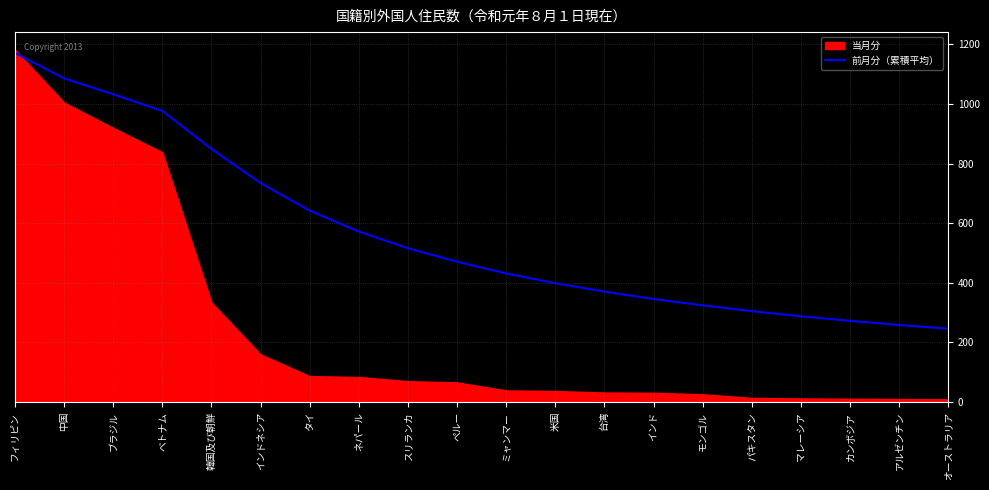

List the labels in order of value, smallest first.

オーストラリア, アルゼンチン, カンボジア, マレーシア, パキスタン, モンゴル, インド, 台湾, 米国, ミャンマー, ペルー, スリランカ, ネパール, タイ, インドネシア, 韓国及び朝鮮, ベトナム, ブラジル, 中国, フィリピン